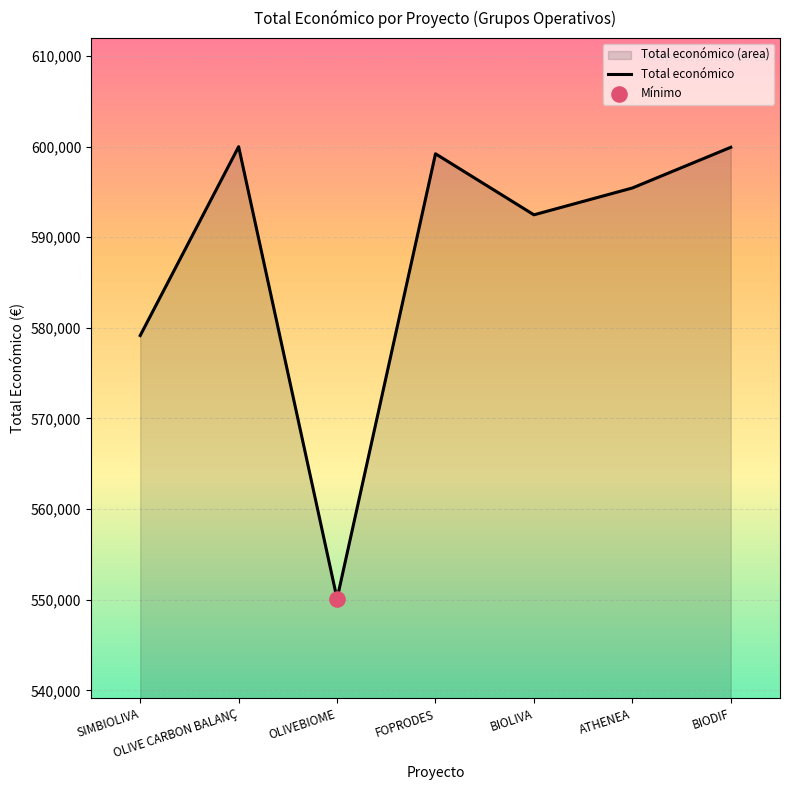

What is the change in value from OLIVE CARBON BALANÇ to OLIVEBIOME?

-49881